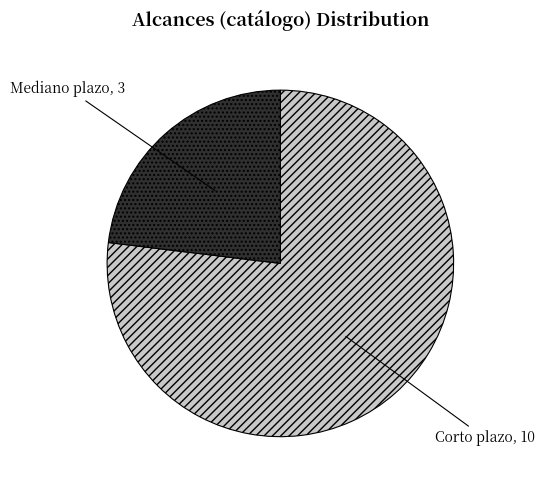

Which slice is the smallest?

Mediano plazo